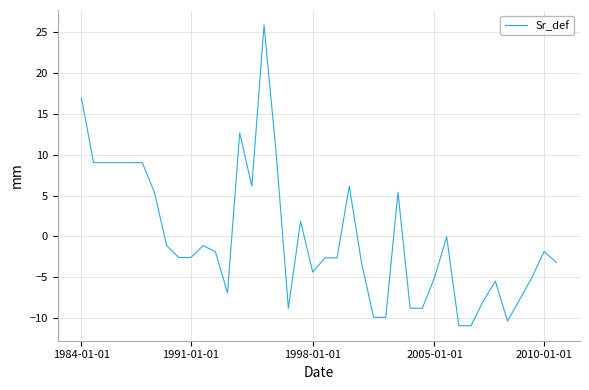

What is the difference between the maximum and minimum values?

36.8